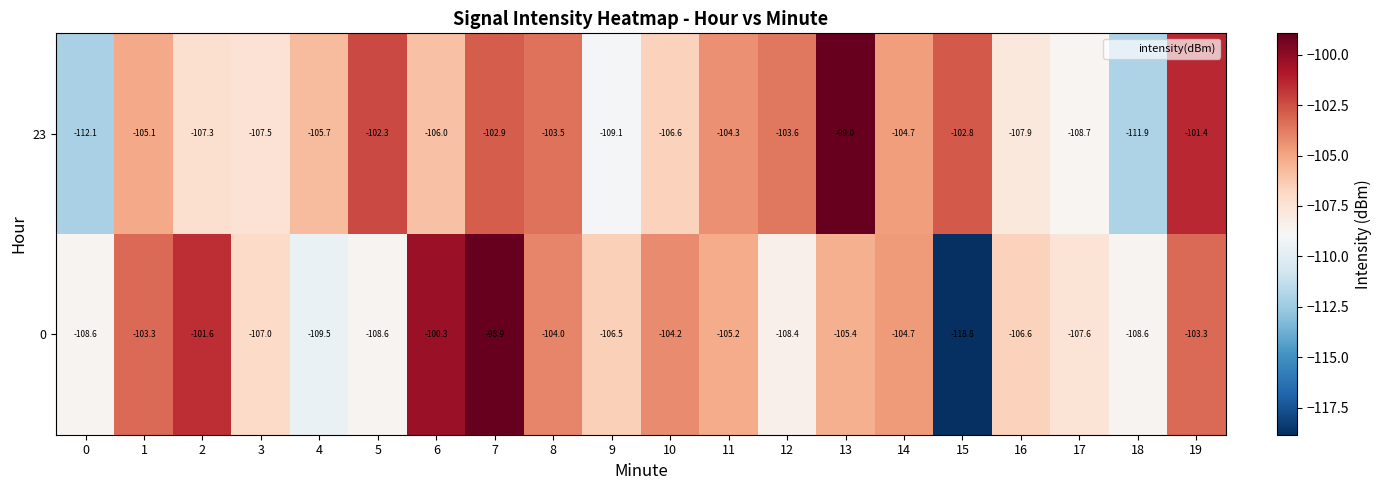

Which series has the largest range (max minus min)?

0